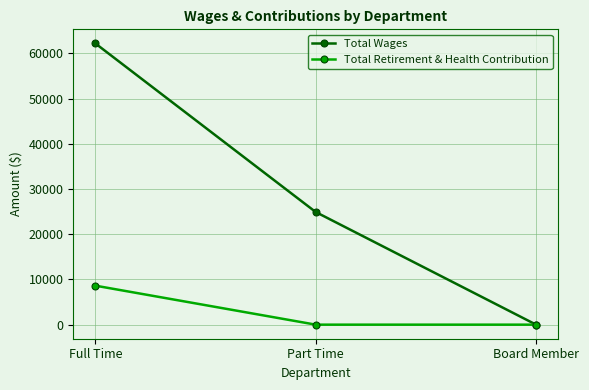

Which series changed the most between Part Time and Board Member?

Total Wages